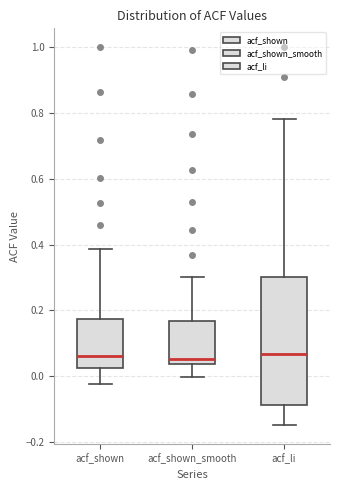

Reading left to right, read every box against the y-axis: the position of its median line, the range the box covers, and the ends of its whiskers. The values are not printed on the chart, so give them approximately, as read against the axis.

acf_shown: median 0.06, box 0.02 to 0.18, whiskers -0.02 to 0.38
acf_shown_smooth: median 0.06, box 0.04 to 0.16, whiskers 0.00 to 0.30
acf_li: median 0.06, box -0.08 to 0.30, whiskers -0.14 to 0.78